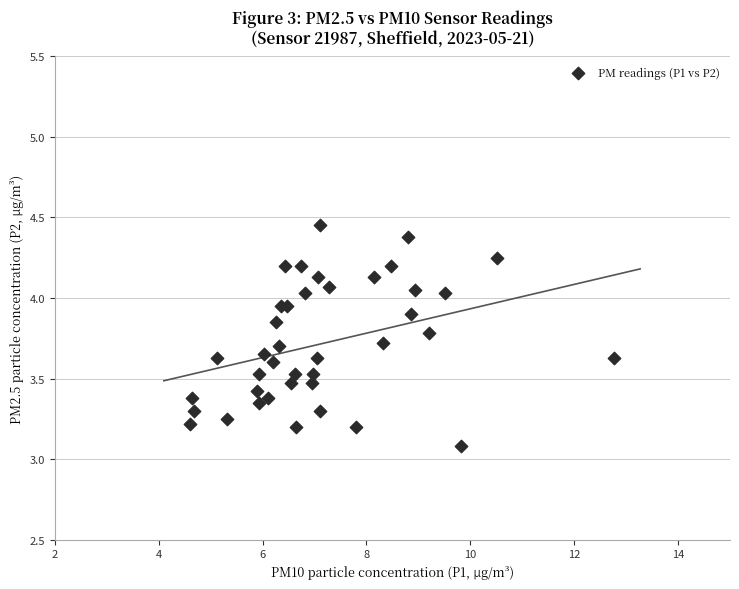

What Y value in the scatter plot is closest to 3?

3.1